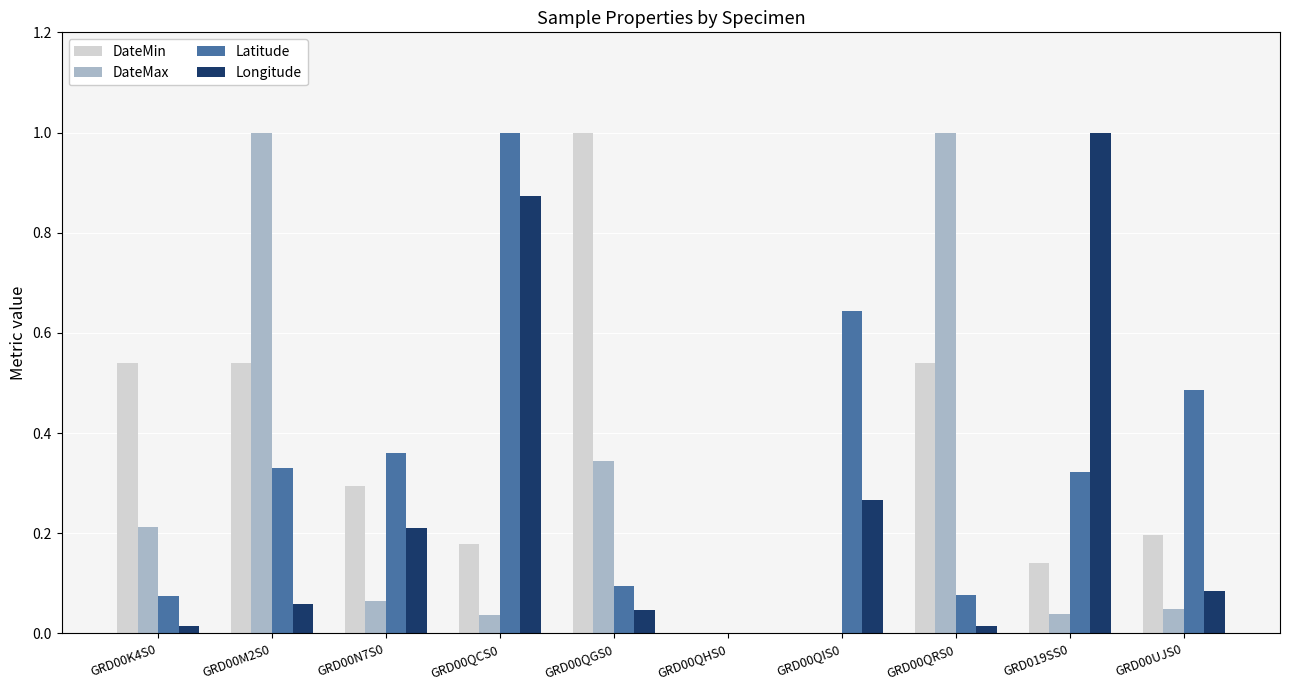

Does the chart contain stacked bars?

No